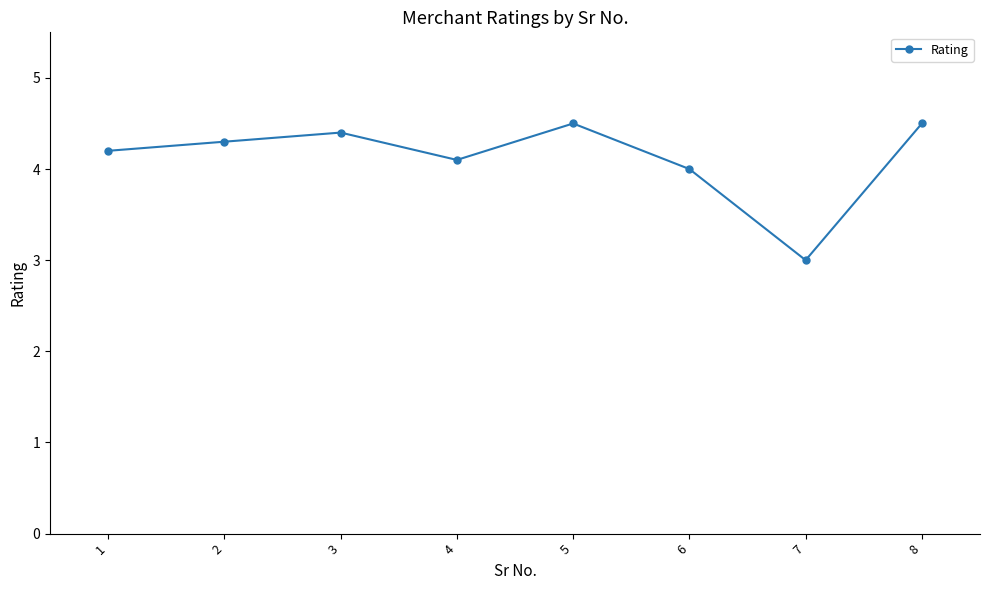

At which label is the value closest to 3?

7